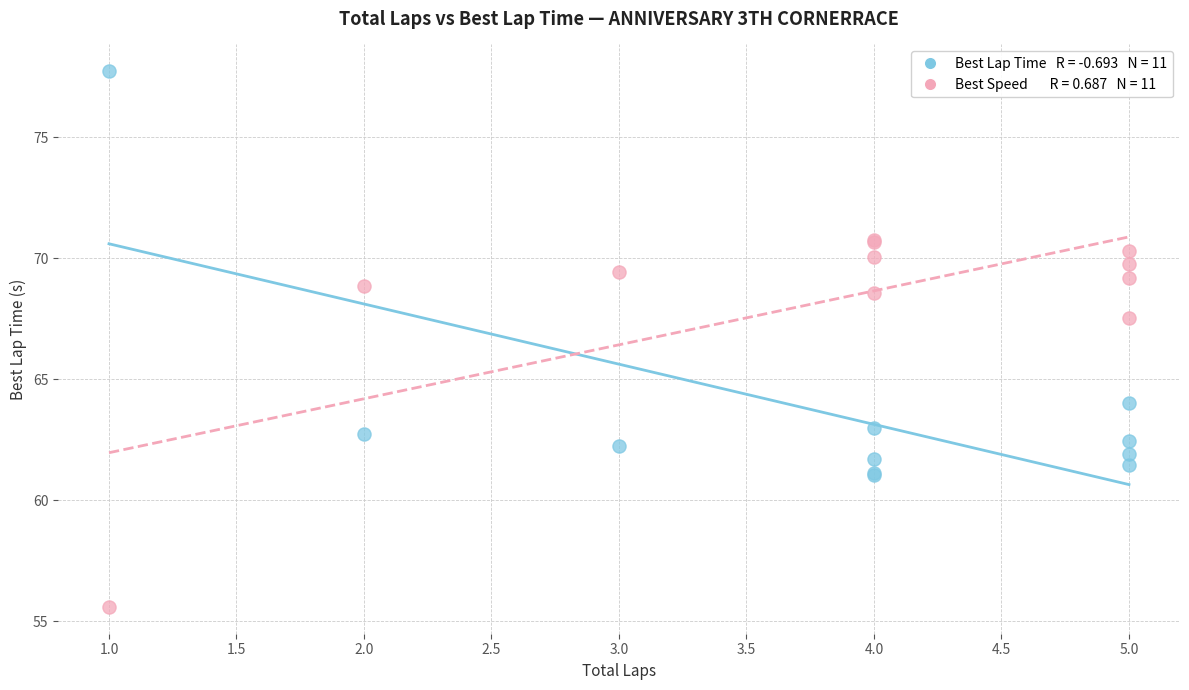

Across all series, what Y value is closest to 66?

67.5